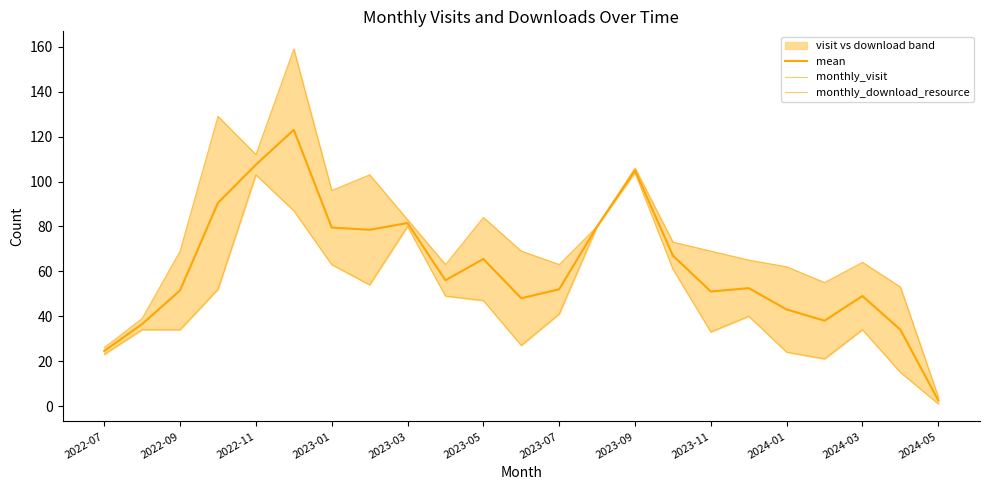

What is the maximum value for monthly_download_resource?

104.0